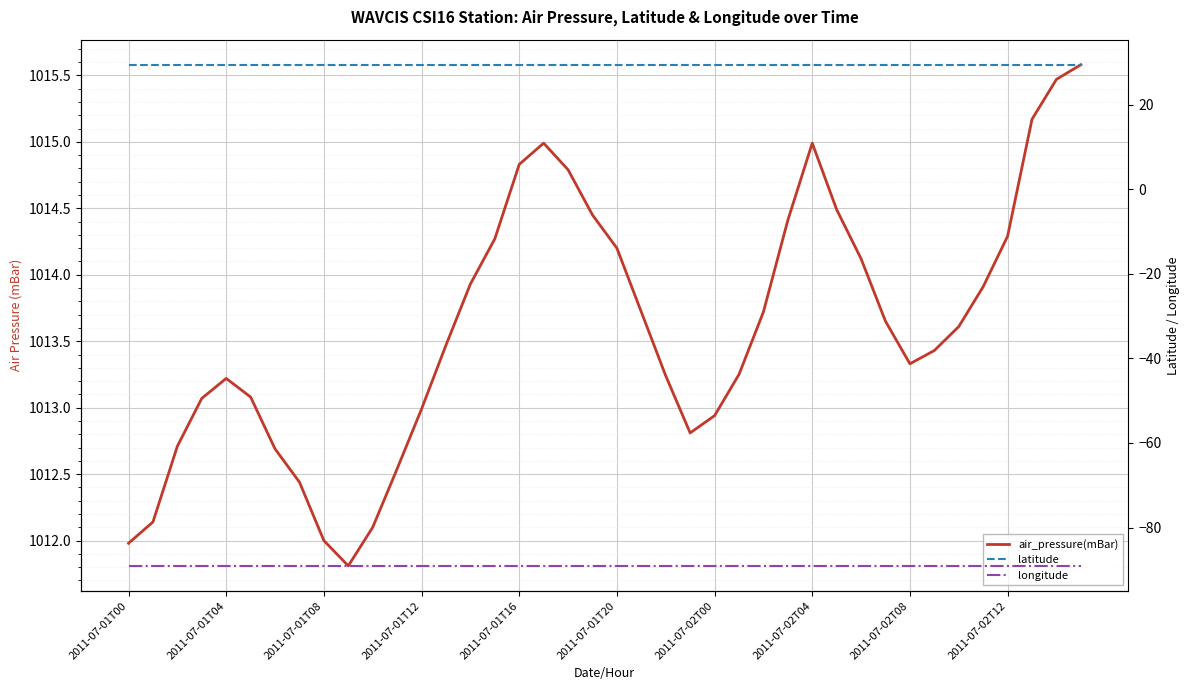

What is the smallest value displayed?

-89.0